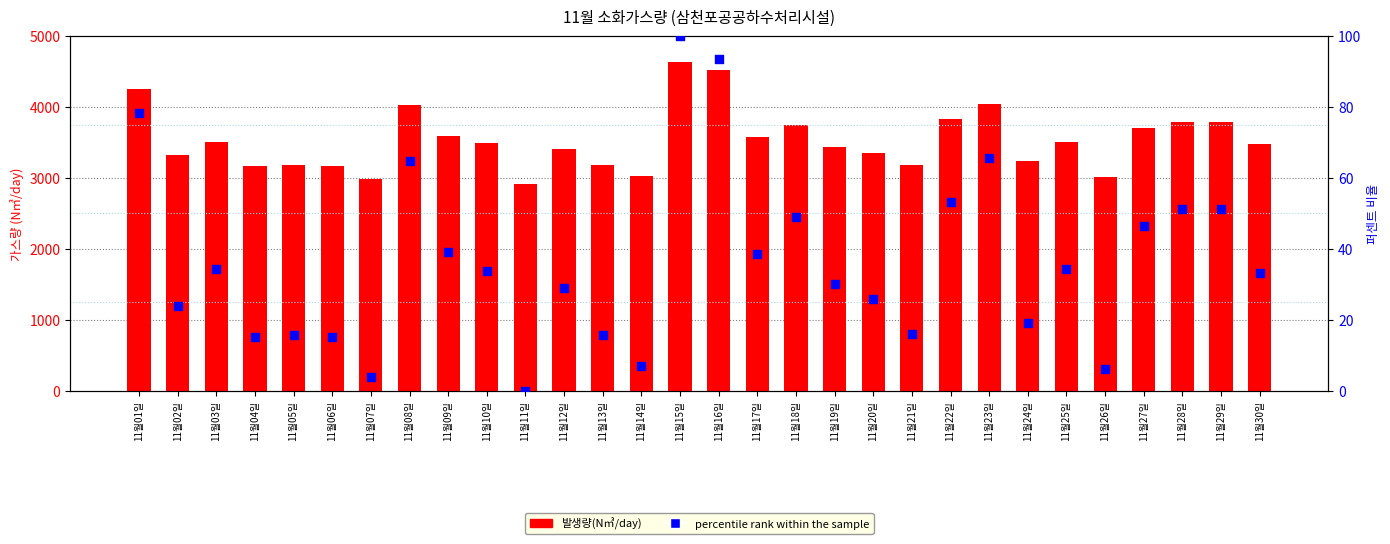

At which category is the sum across all series the highest?

11월15일